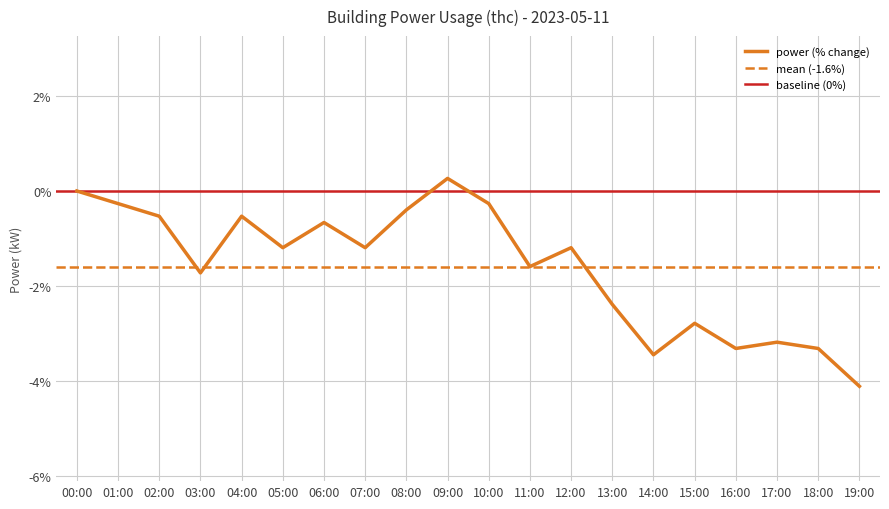

How many points are higher than both their immediate neighbors (excluding endpoints)?

6